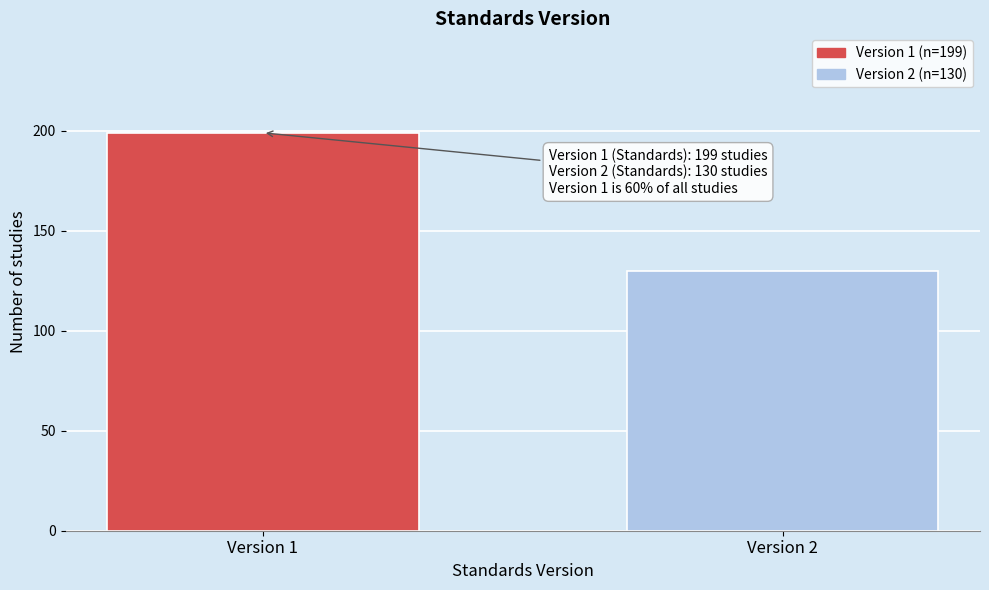

Reading right to left, what are all the values shown in this chart?

Version 2=130	Version 1=199